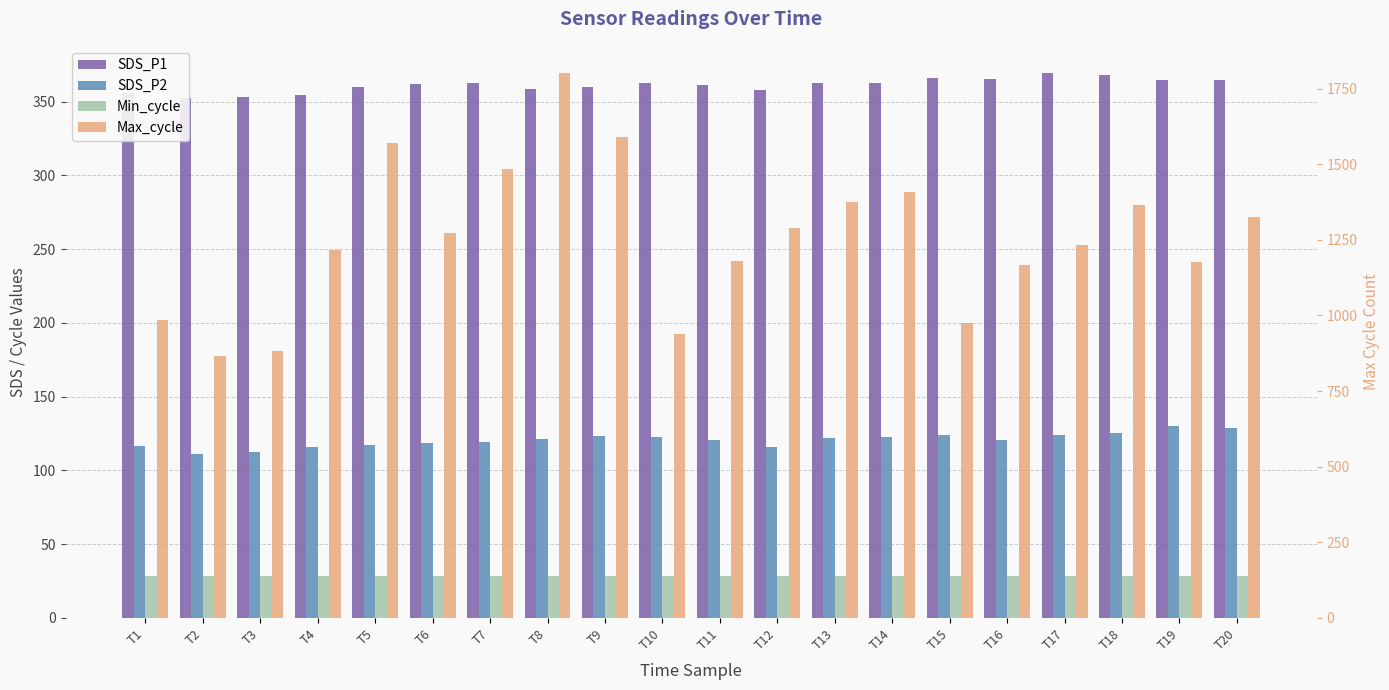

What is the difference between the maximum and minimum values in the SDS_P2 series?

18.6